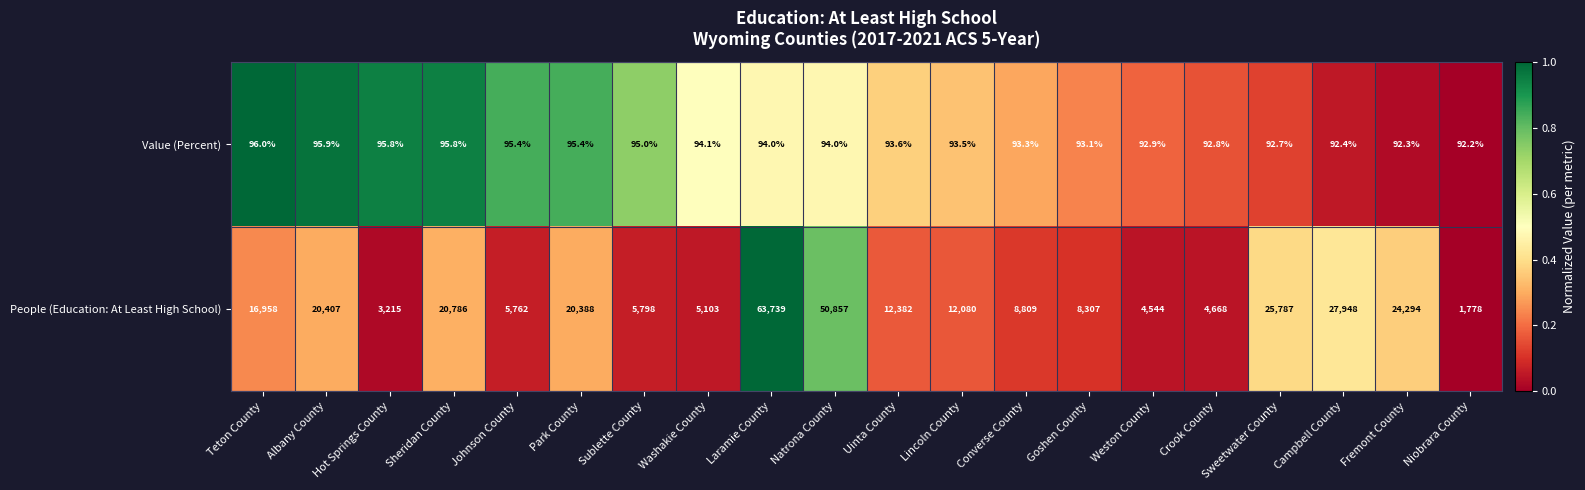

True or false: People (Education: At Least High School) has a value of 1788.1 at Crook County.

False